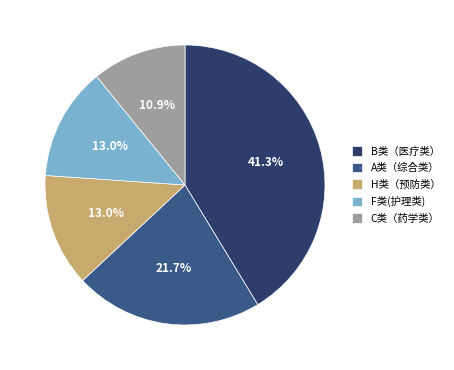

Which category has the biggest portion of the pie?

B类（医疗类）